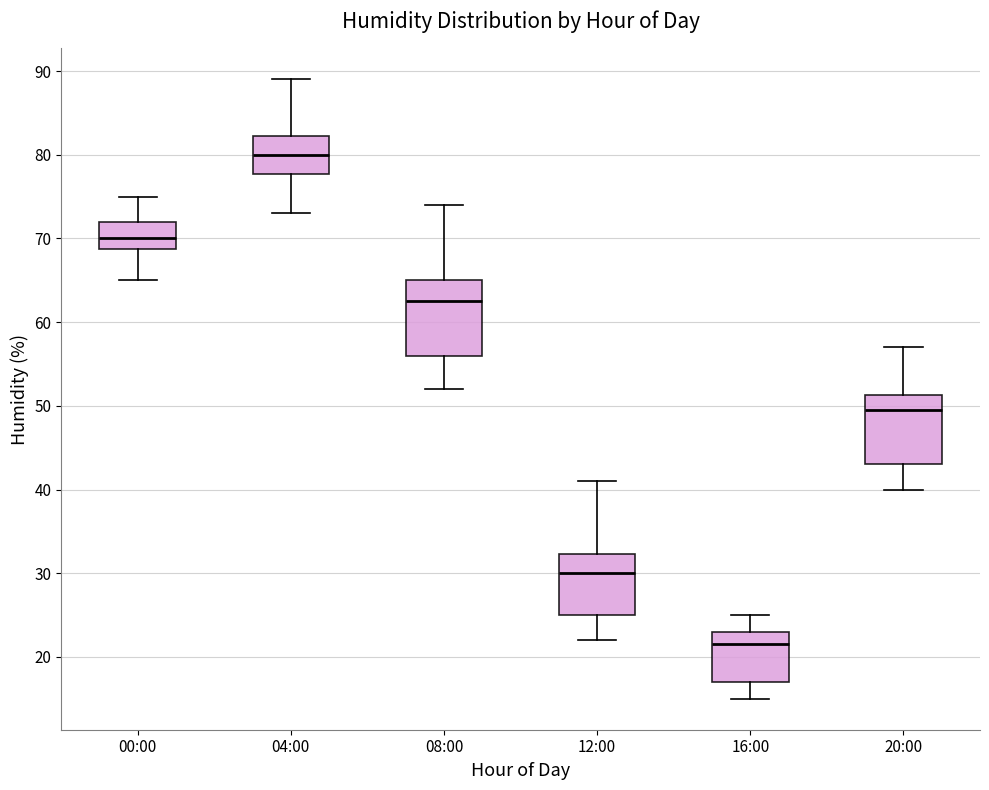

Reading left to right, transcribe this box plot: for each box, give where its median line is, the range the box spans, and where its two whiskers end, as read against the y-axis. The values are not printed on the chart, so give them approximately, as read against the axis.

00:00: median 70, box 69 to 72, whiskers 65 to 75
04:00: median 80, box 78 to 82, whiskers 73 to 89
08:00: median 63, box 56 to 65, whiskers 52 to 74
12:00: median 30, box 25 to 32, whiskers 22 to 41
16:00: median 22, box 17 to 23, whiskers 15 to 25
20:00: median 50, box 43 to 51, whiskers 40 to 57